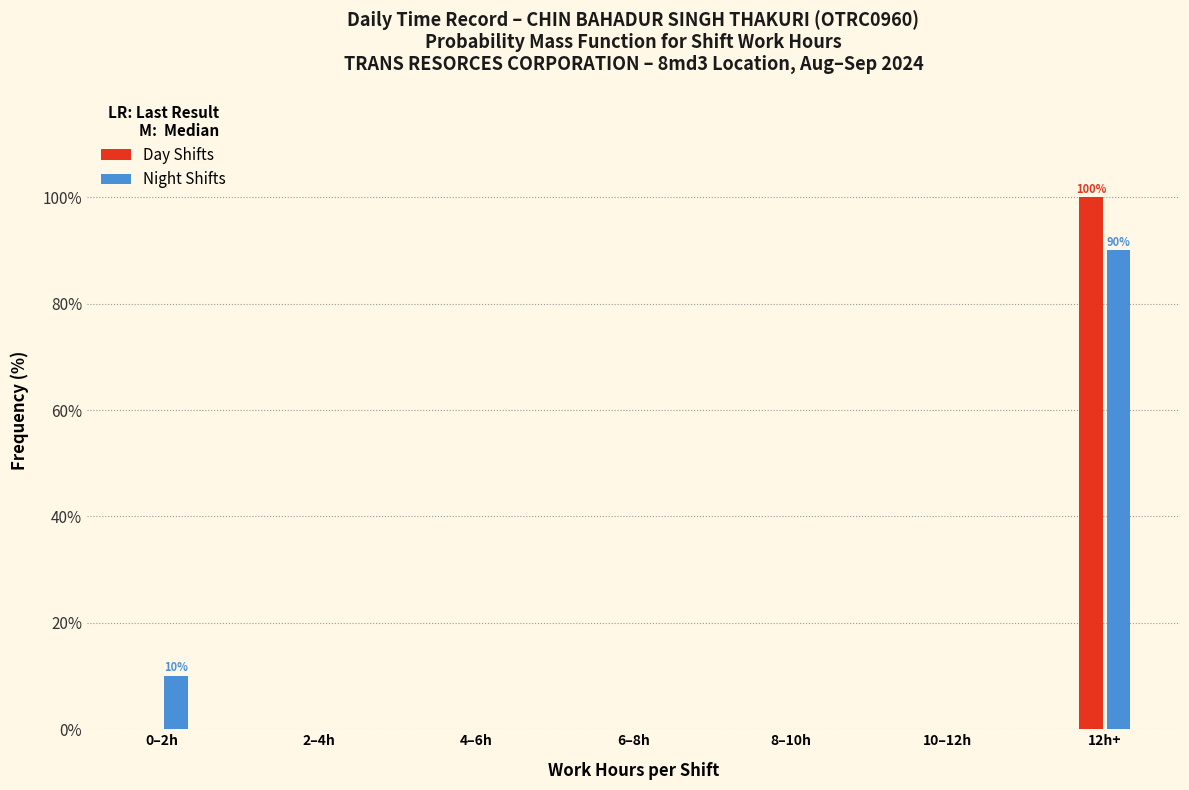

Reading left to right, extract all data points from this chart.

Day Shifts: 0–2h=0	2–4h=0	4–6h=0	6–8h=0	8–10h=0	10–12h=0	12h+=100
Night Shifts: 0–2h=10	2–4h=0	4–6h=0	6–8h=0	8–10h=0	10–12h=0	12h+=90